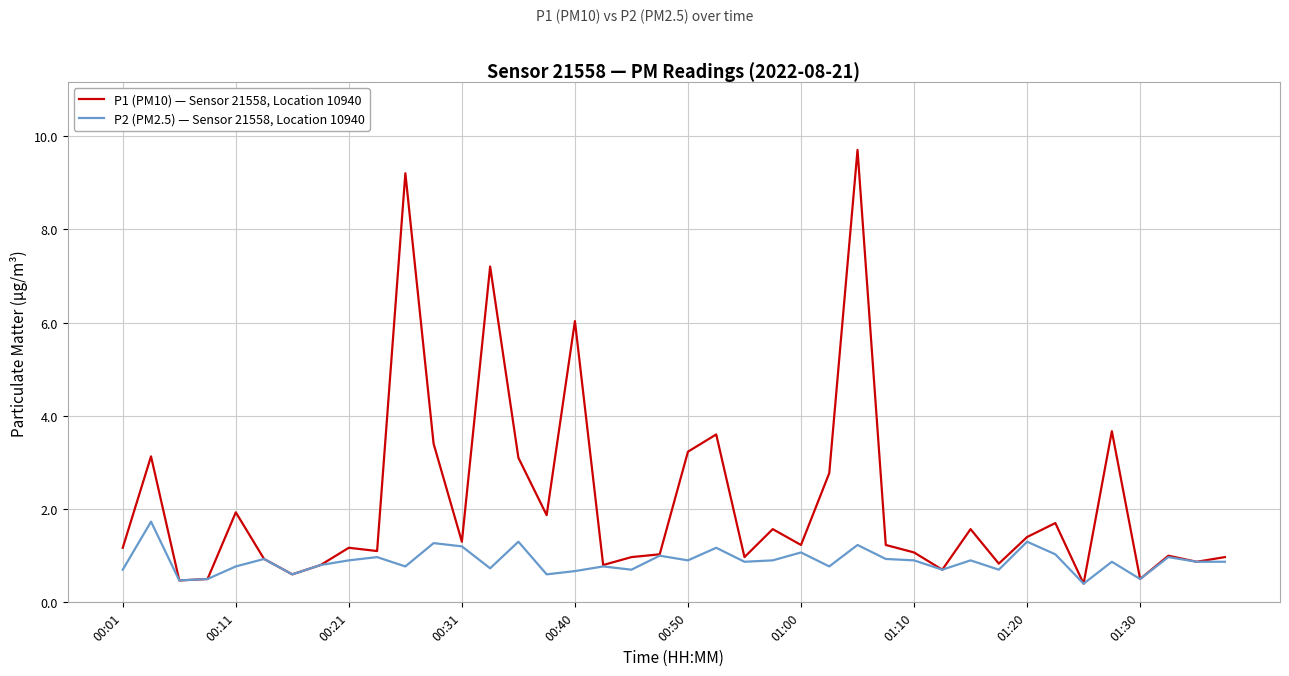

What is the minimum value for P1 (PM10) — Sensor 21558, Location 10940?

0.4